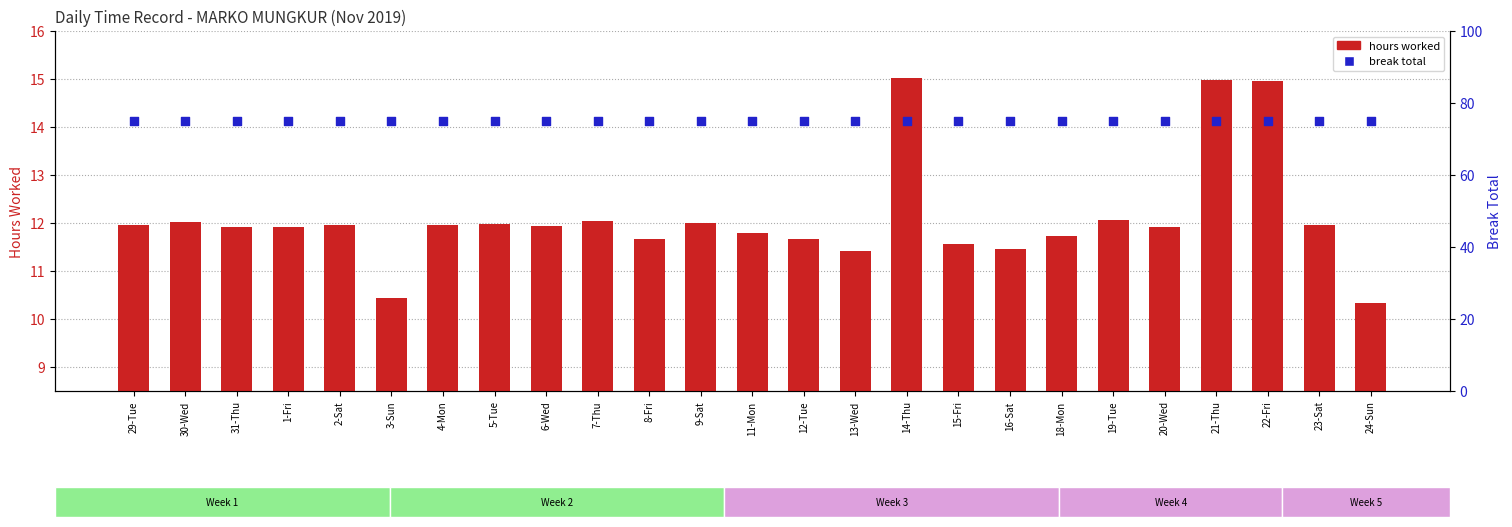

Which series has the largest total across all categories?

break total (scaled)